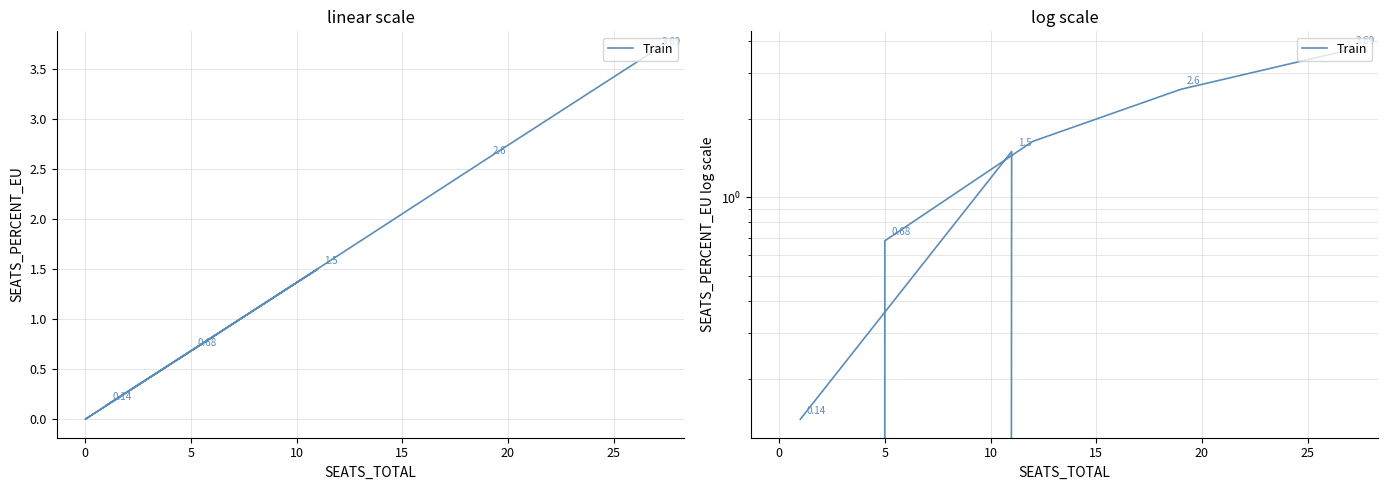

What is the difference between the second highest and second lowest values?

2.6